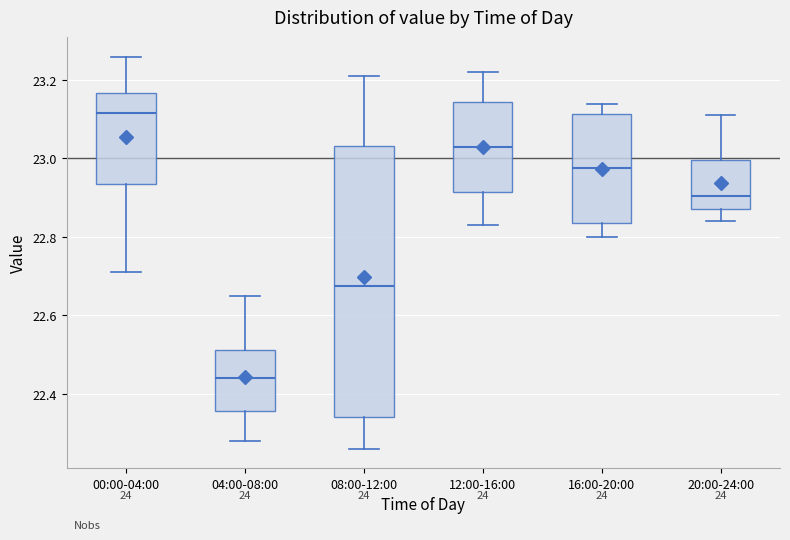

Comparing the boxes themselves (not the whiskers), which one is the tallest?

08:00-12:00